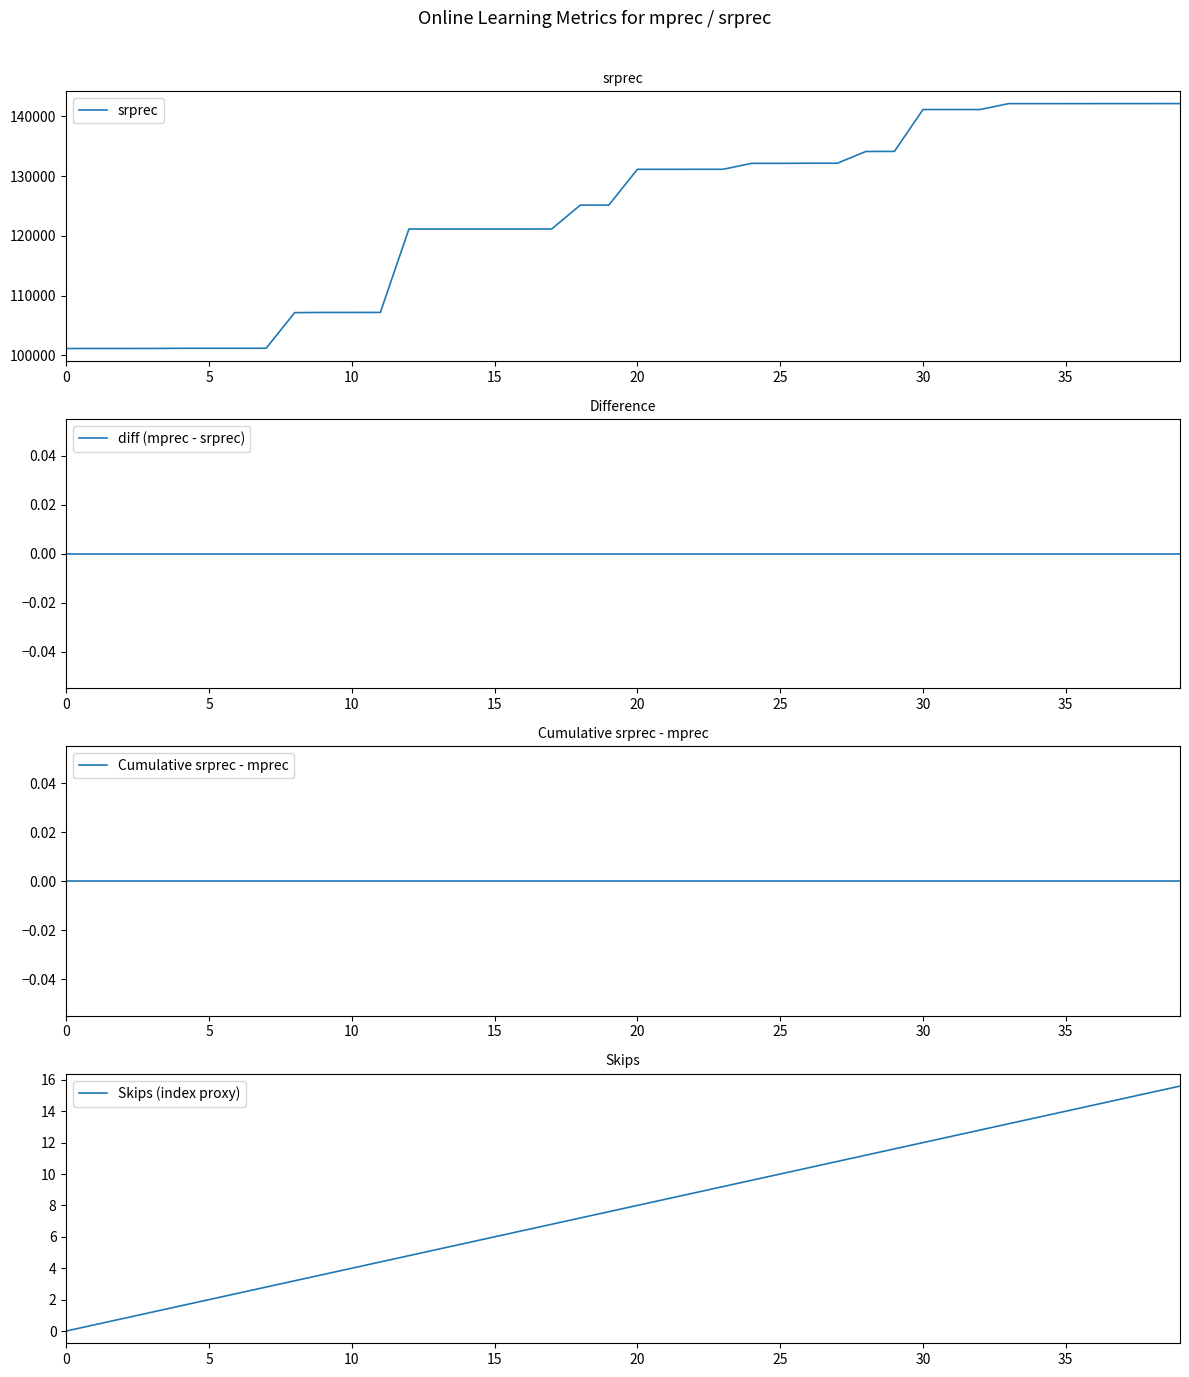

At which label is srprec closest to 121633?

17